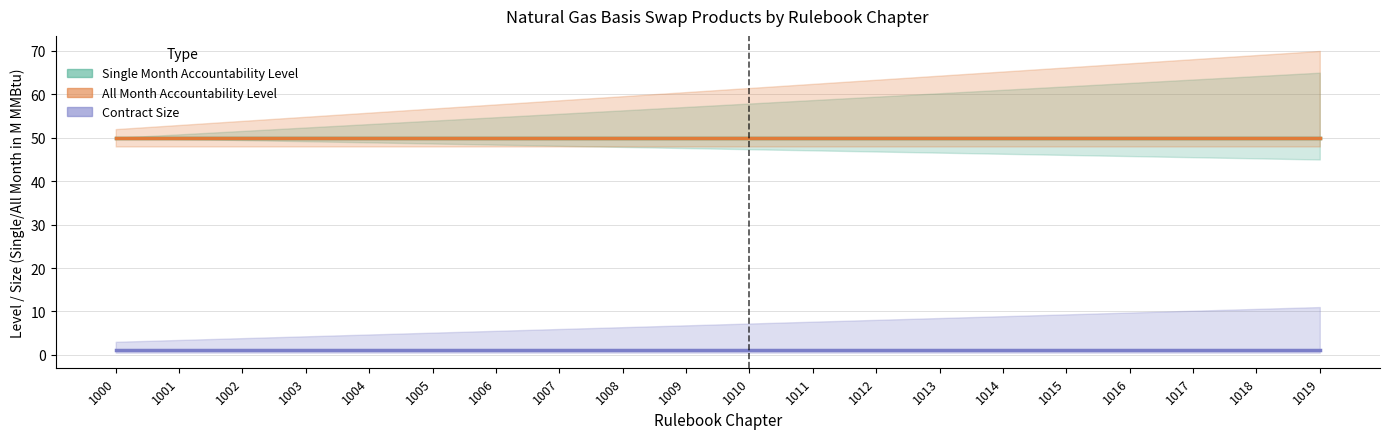

Which series has the largest range (max minus min)?

Single Month Accountability Level